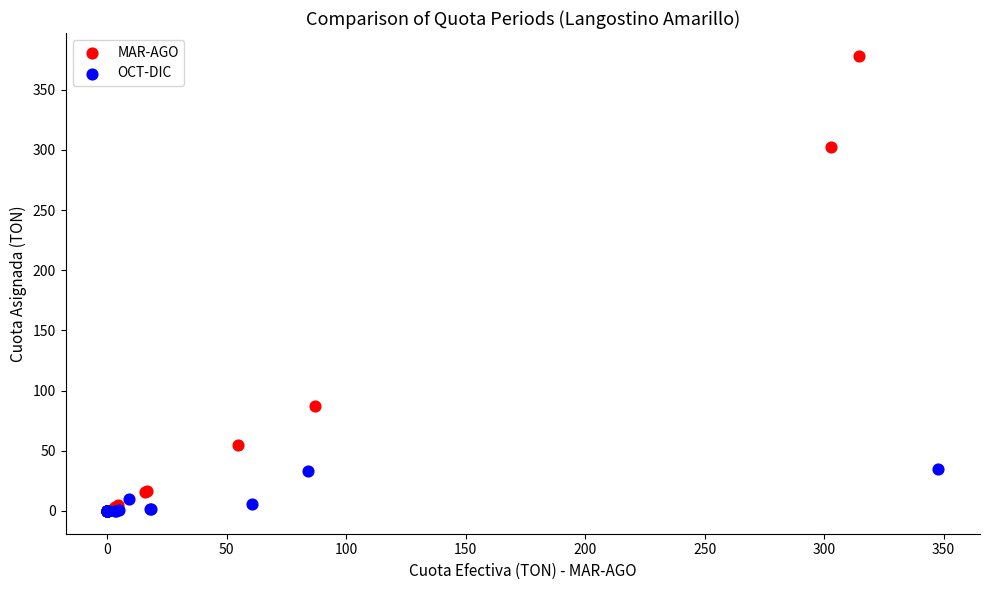

What are all the series names shown in the legend?

MAR-AGO, OCT-DIC